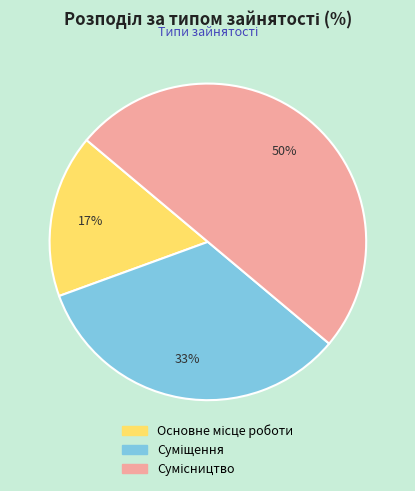

To the nearest percent, what is the difference between the largest and smallest slice percentages?

33%